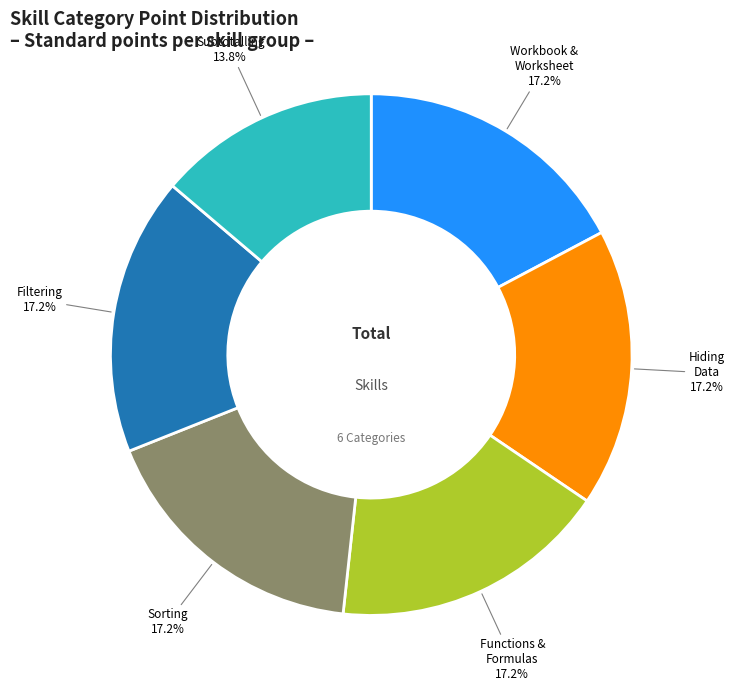

What is the smallest slice in the pie chart?

Subtotalling